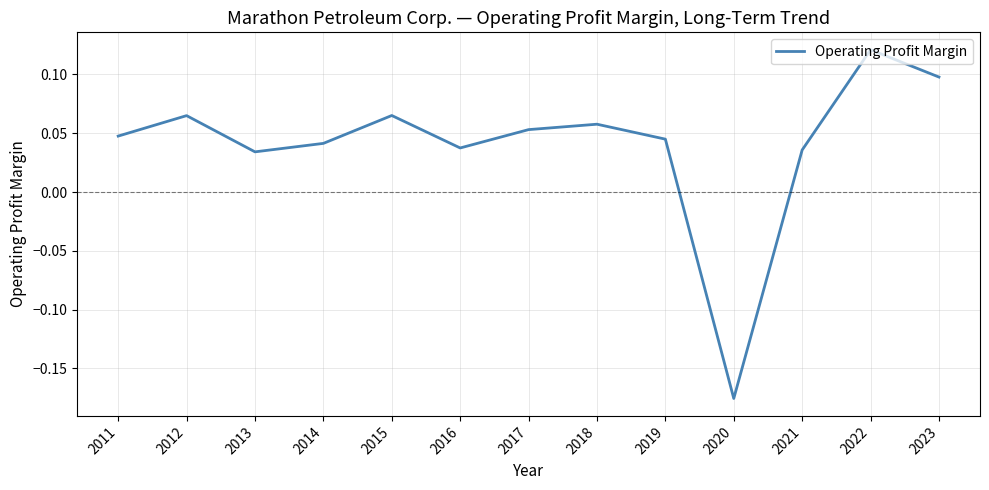

Is it true that the value at 2015 is 0.0?

False